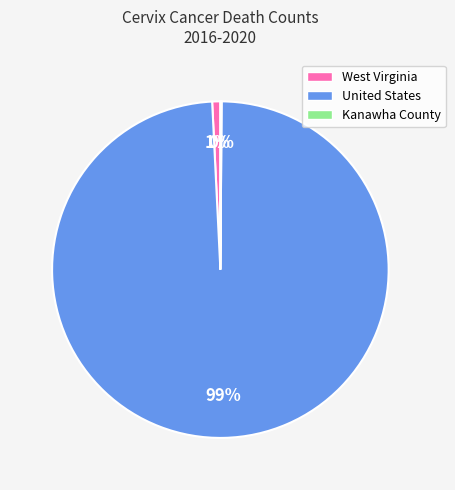

What is the largest slice in the pie chart?

United States